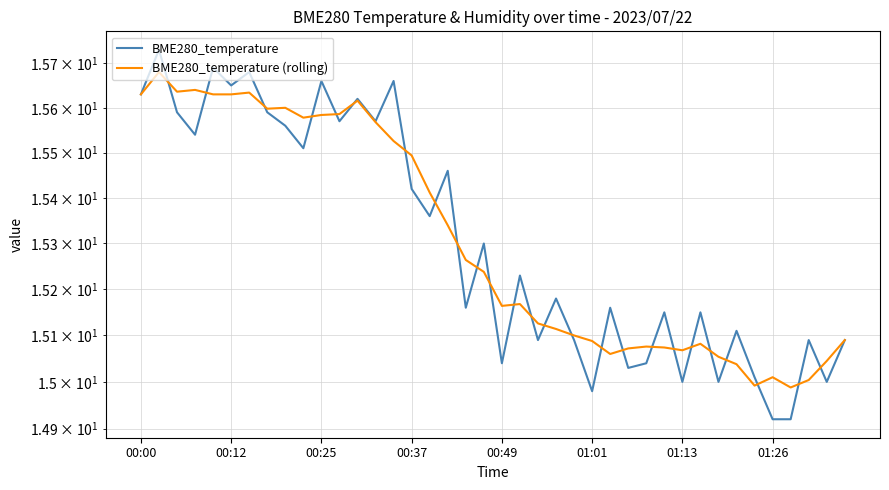

What is the difference between the highest and lowest values at 19?

0.1